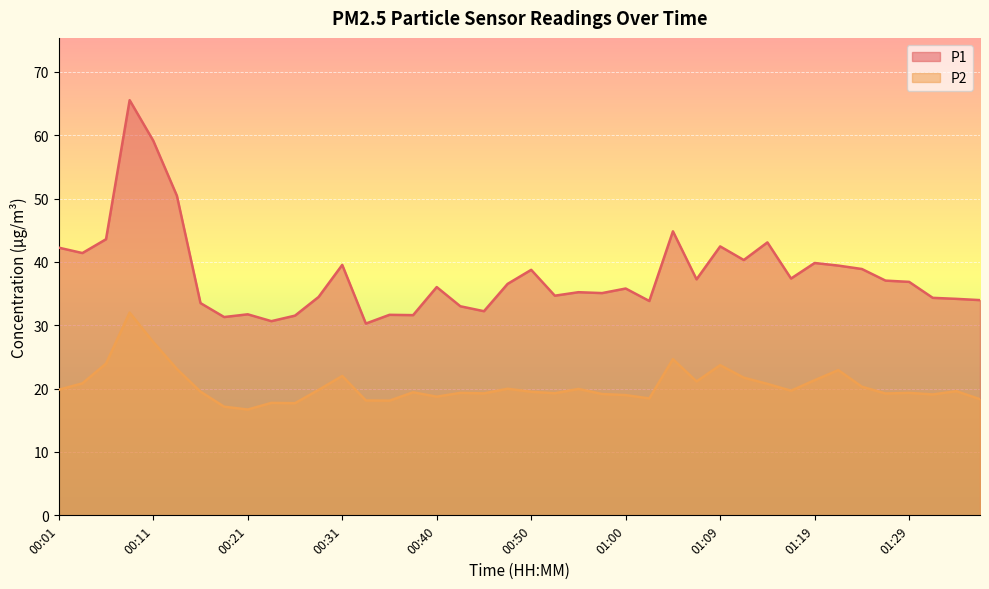

Read the P1 value at 00:52.

34.7